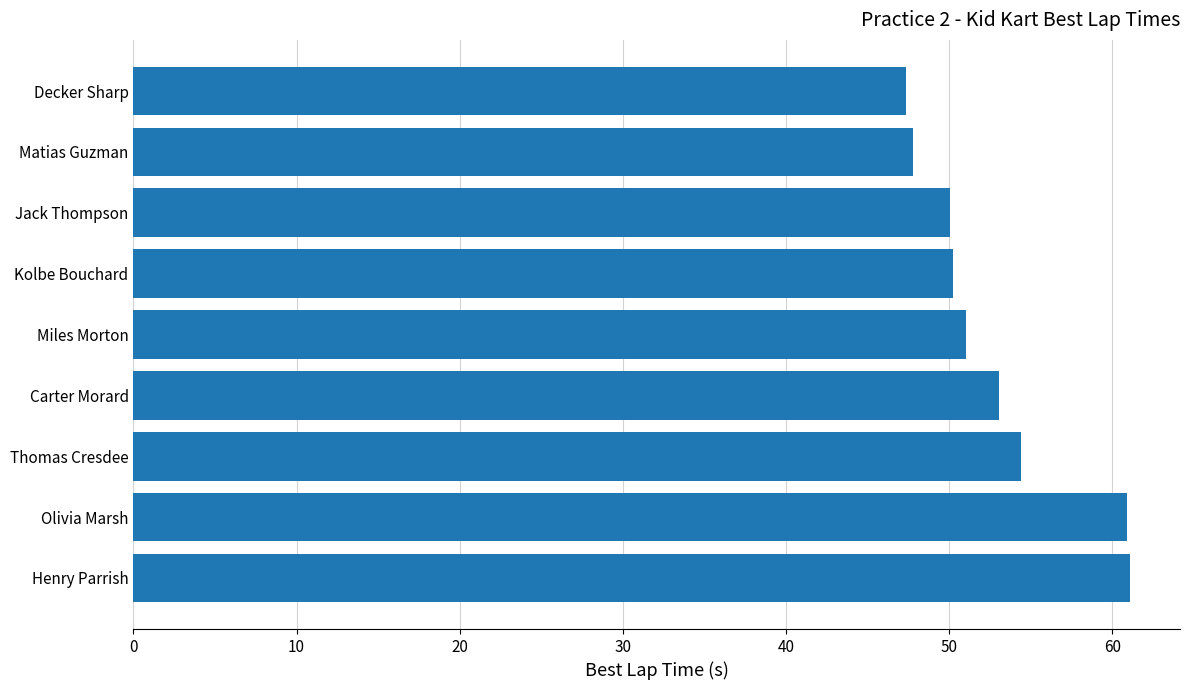

Are the bars grouped side by side (vs. stacked)?

No